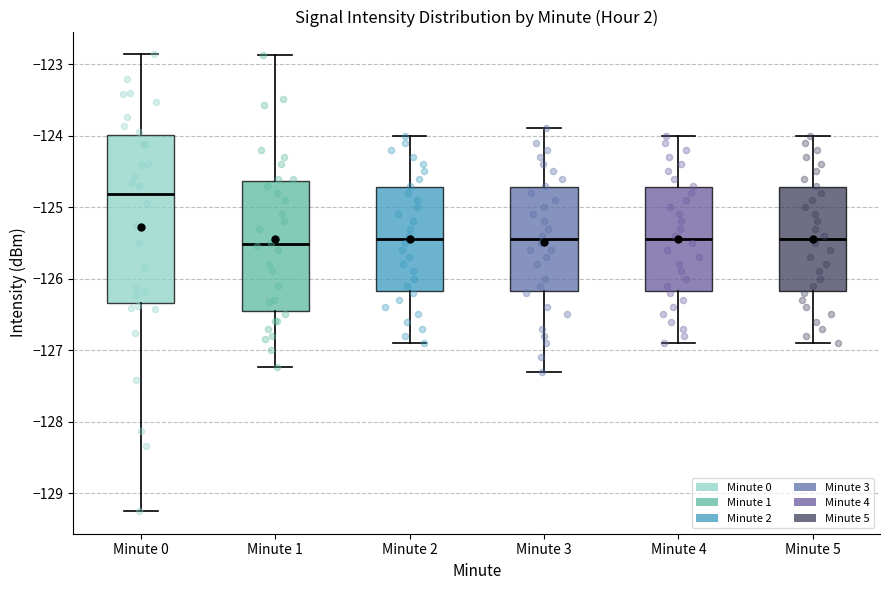

Where does the median line of the box for Minute 2 sit on the y-axis? The values are not printed on the chart, so give them approximately, as read against the axis.

-125.4